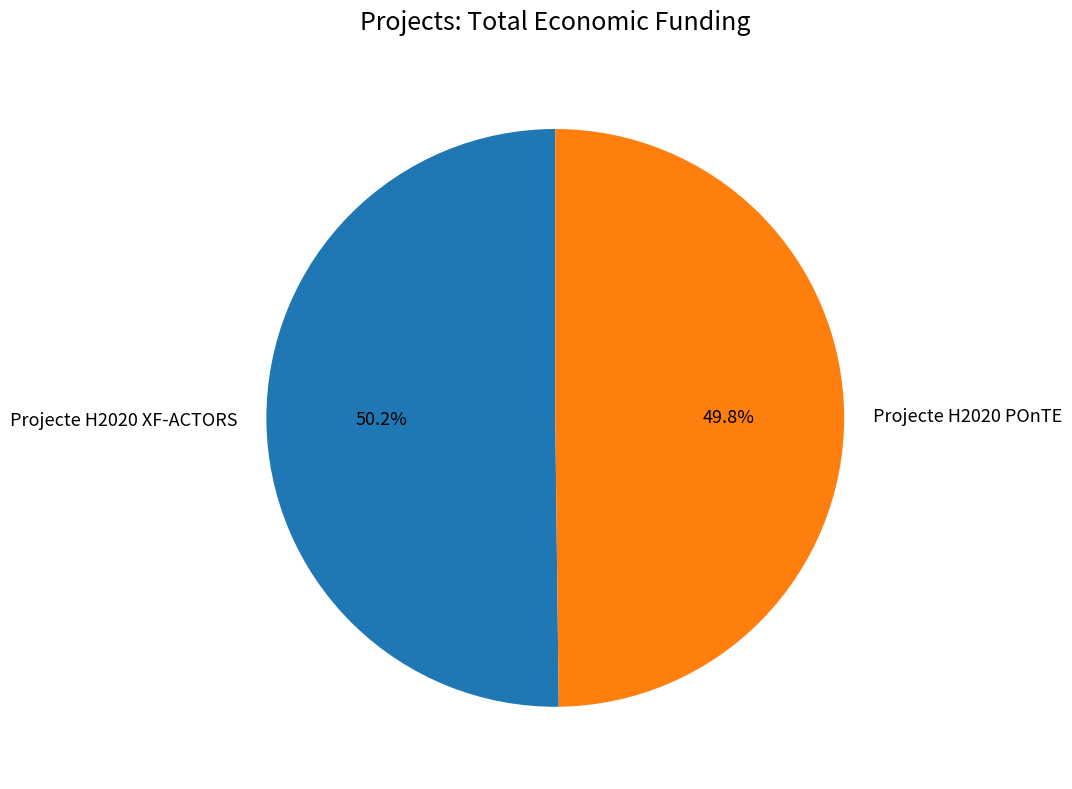

Is there any slice that represents more than half of the pie?

Yes